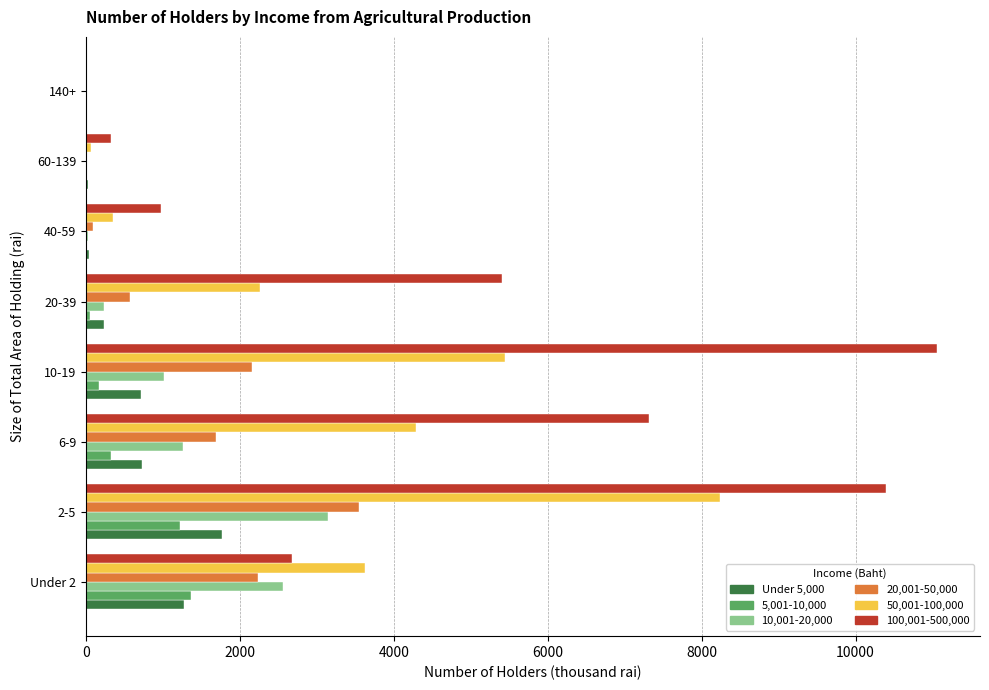

What is the highest value of the 20,001-50,000 series?

3553.4